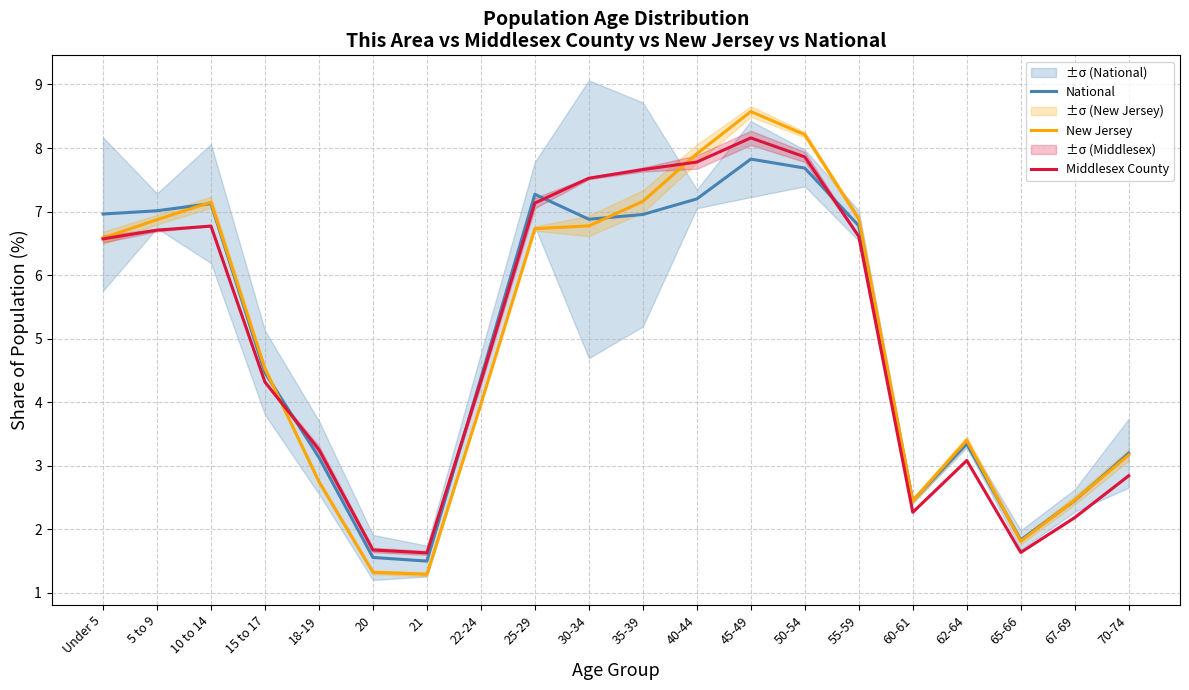

At 60-61, list the series in order from smallest to largest.

Middlesex County, New Jersey, National